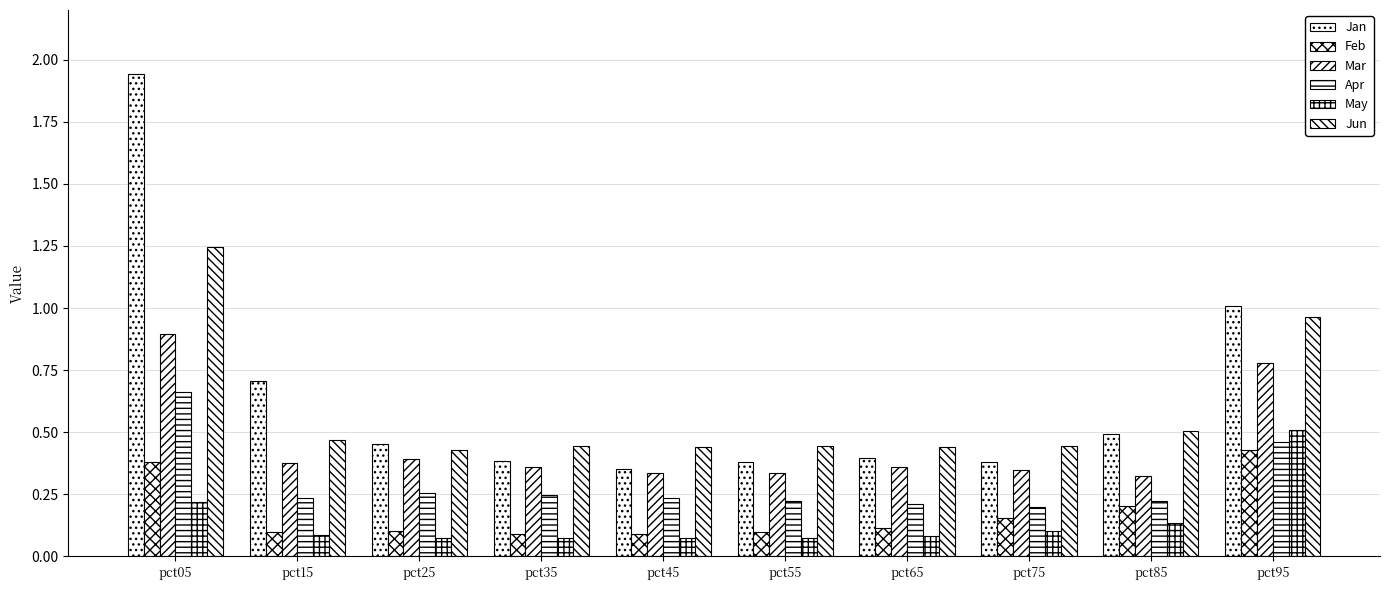

What is the maximum value for Jun?

1.2